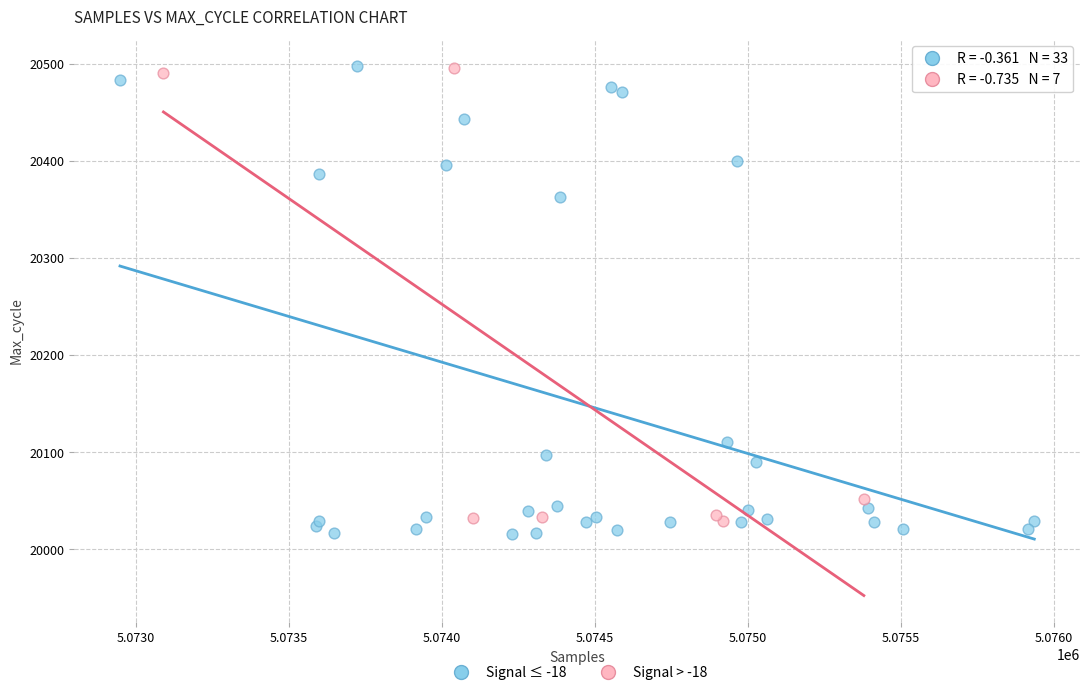

Which series has the largest Y range (max minus min)?

Signal ≤ -18